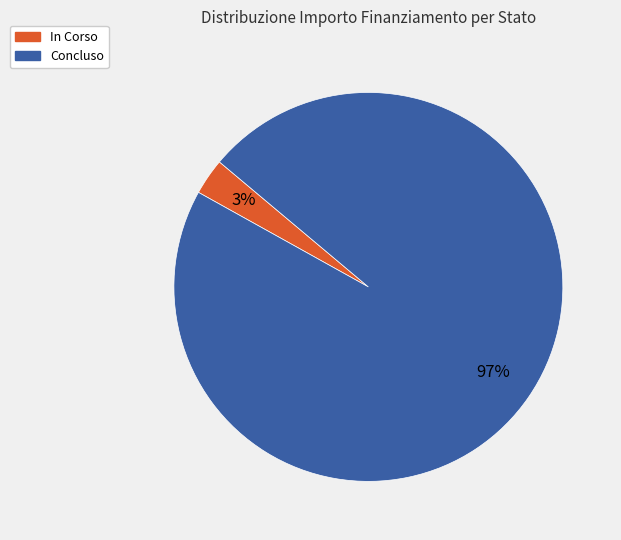

To the nearest percent, what is the average slice percentage?

50%